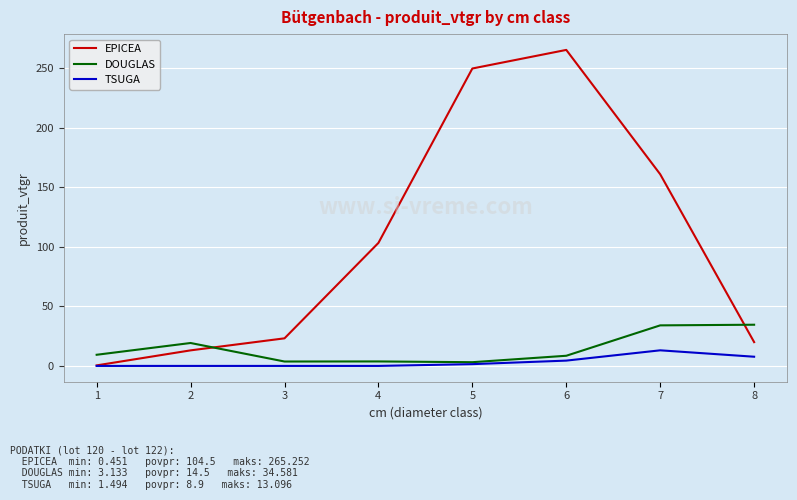

Which series has the largest total across all categories?

EPICEA